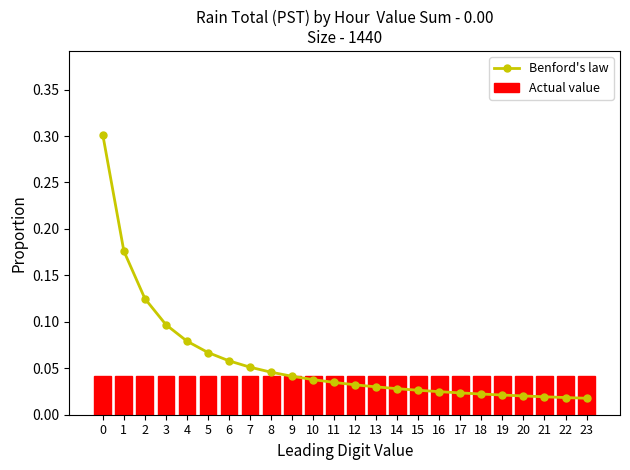

Count the number of data series in this chart.

2